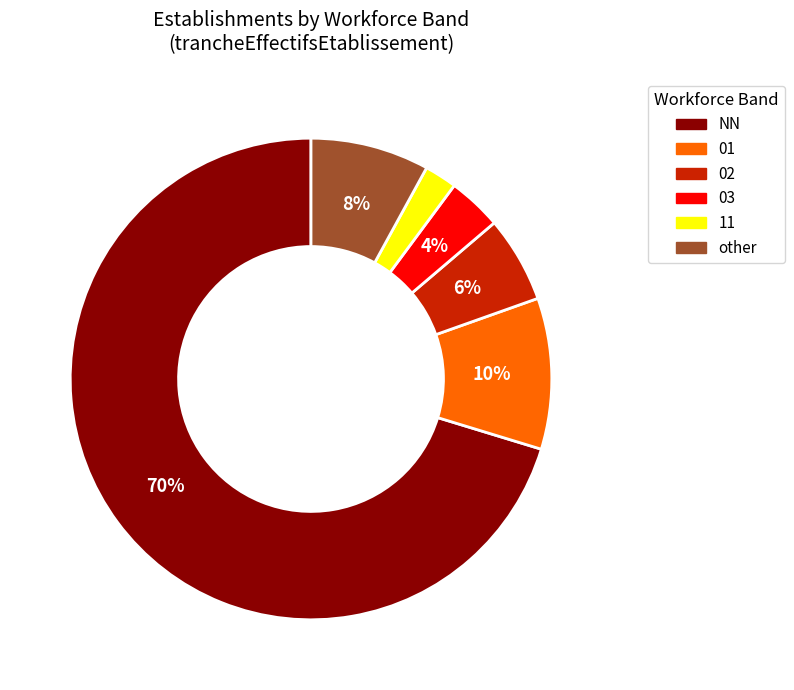

Between 03 and NN, which is larger?

NN